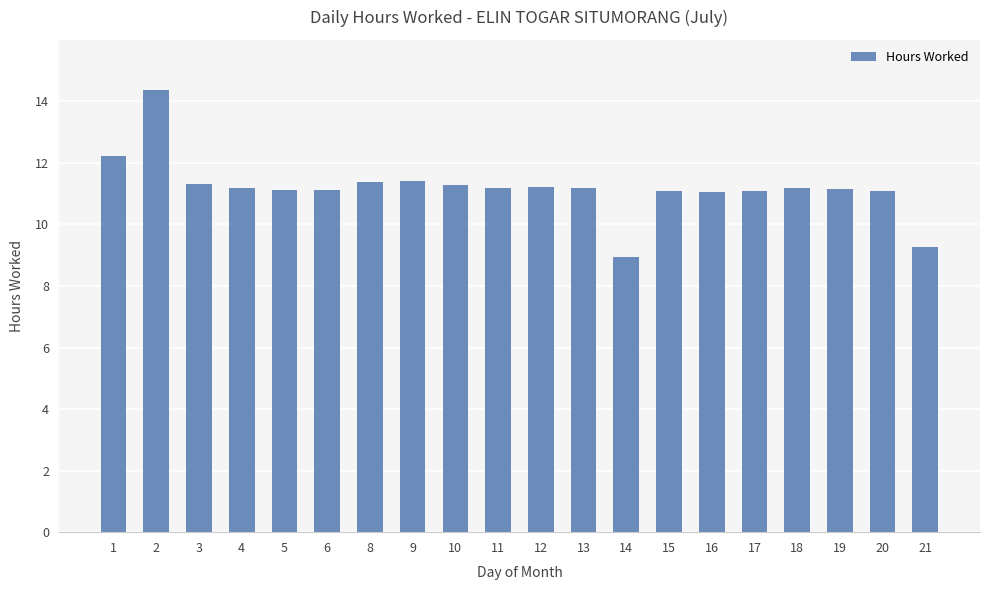

What is the maximum value shown in the chart?

14.4